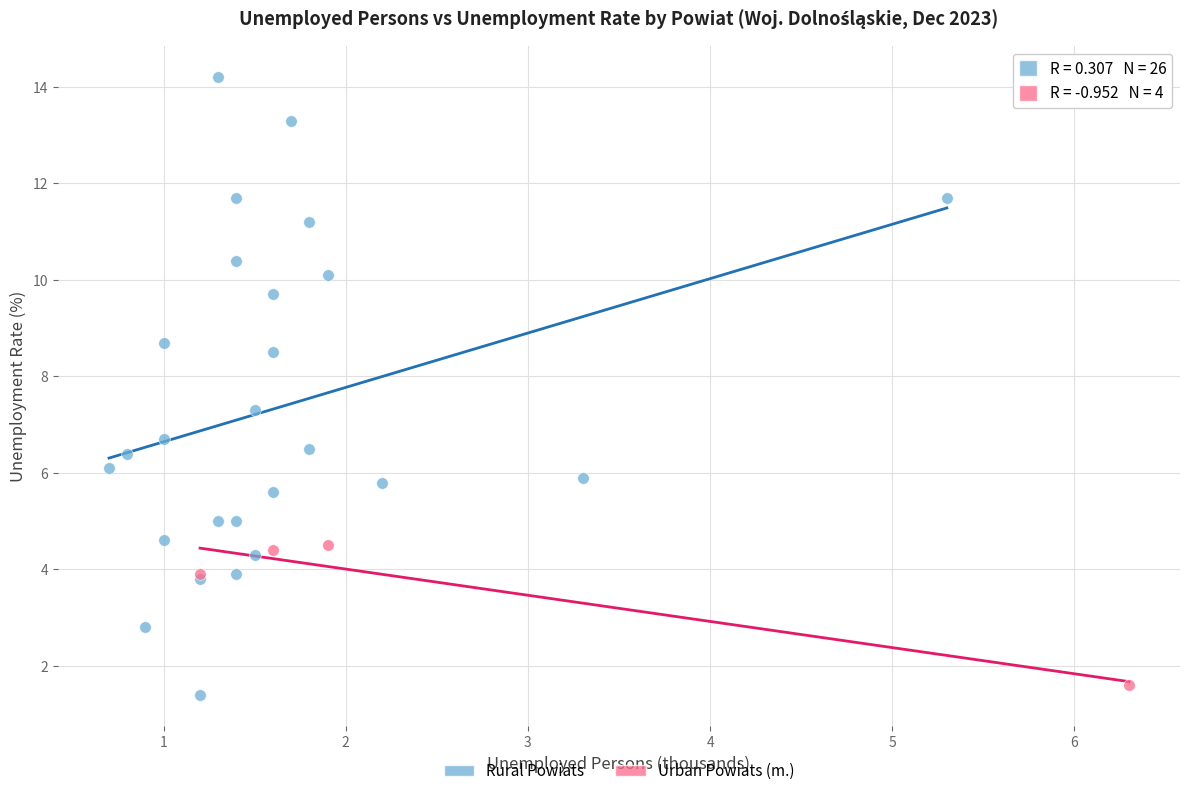

Which series reaches the minimum Y coordinate?

Rural Powiats